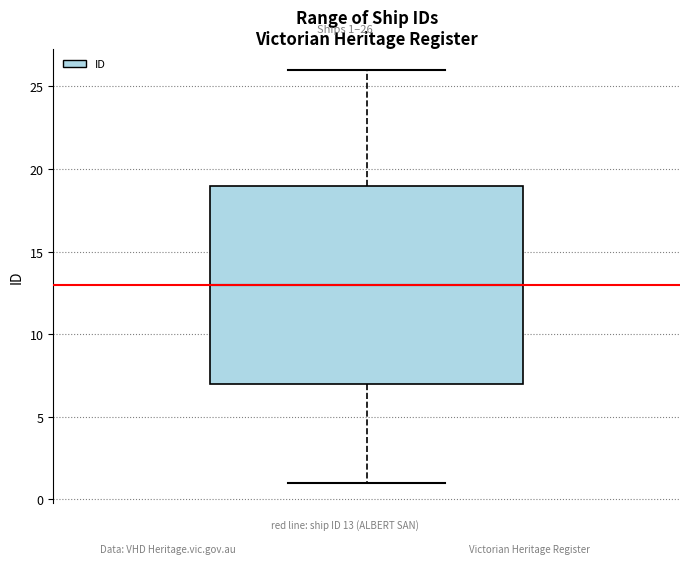

Transcribe this box plot: give where the median line is, the range the box spans, and where the two whiskers end, as read against the y-axis. The values are not printed on the chart, so give them approximately, as read against the axis.

median 13, box 7 to 19, whiskers 1 to 26